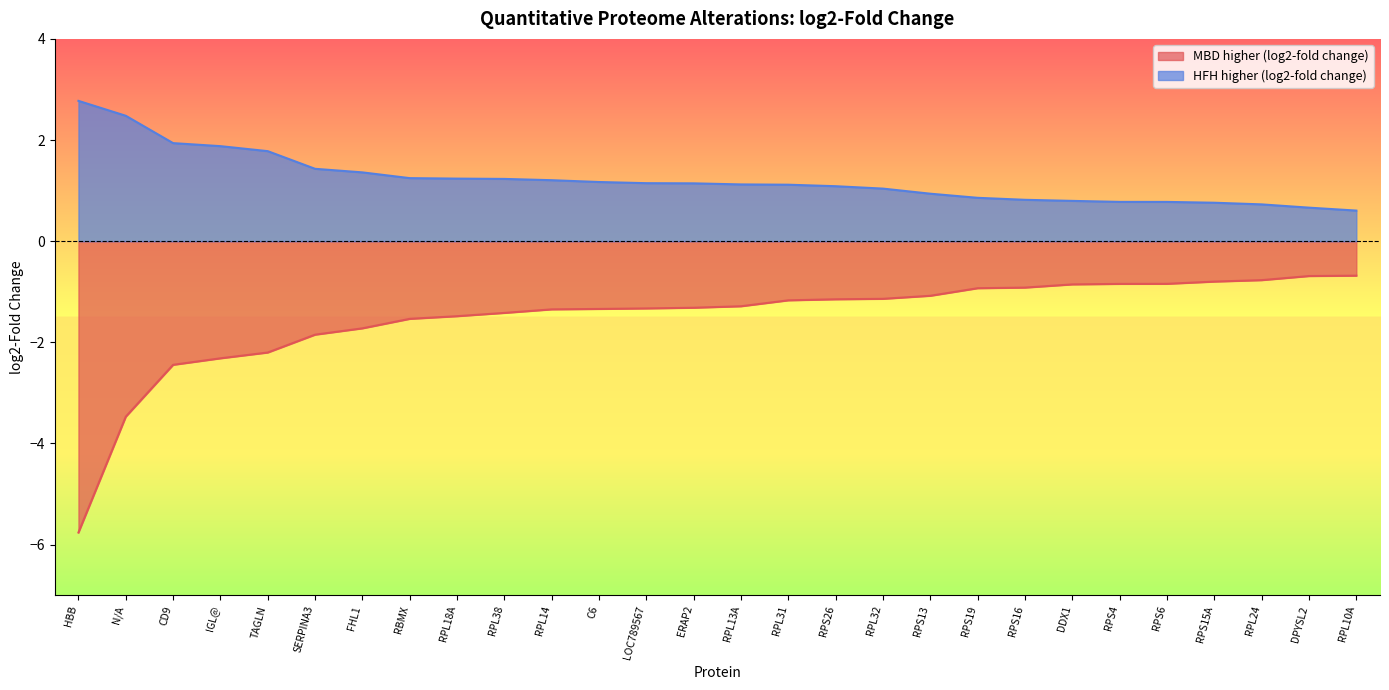

True or false: MBD higher (log2-fold change) and HFH higher (log2-fold change) intersect in this chart.

False